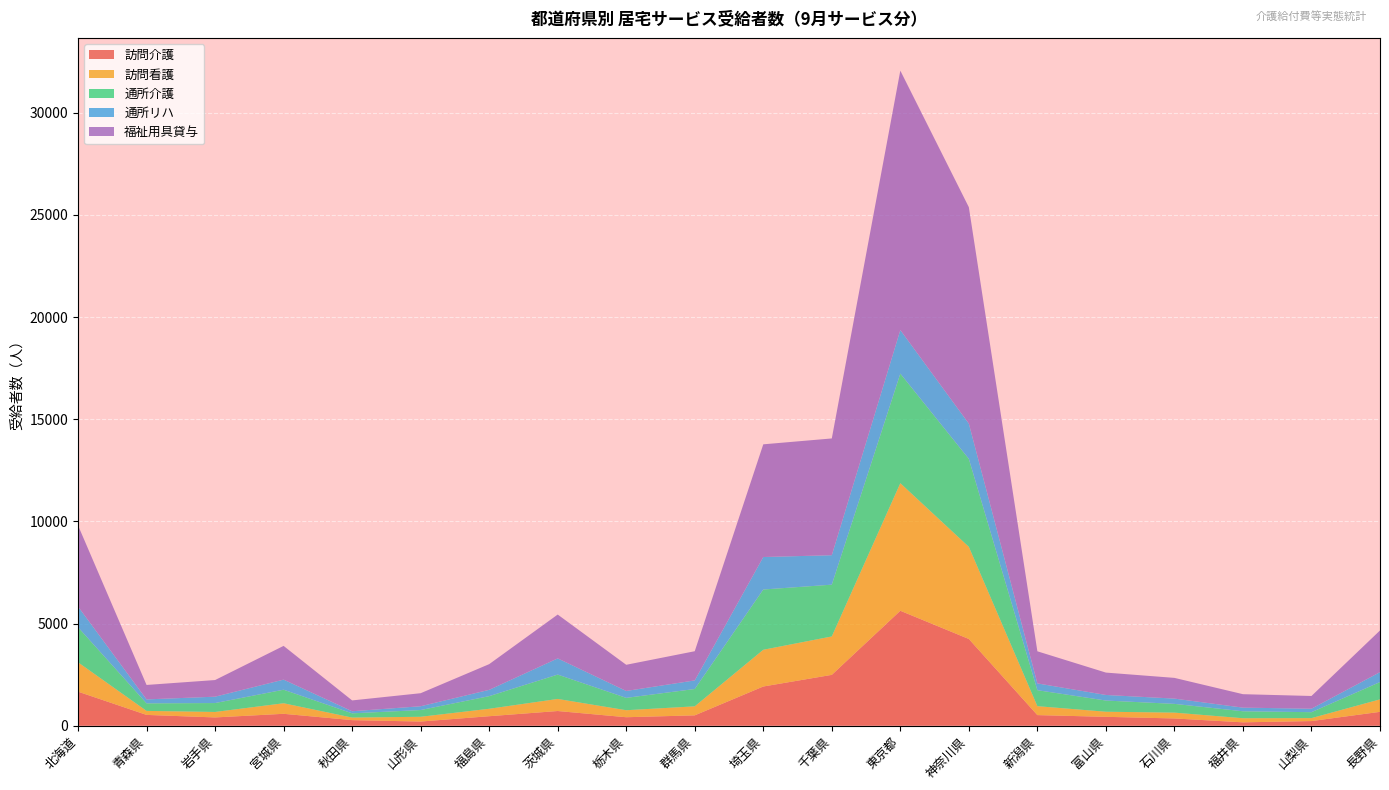

Reading left to right, transcribe all the data shown in this chart.

訪問介護: 1668	530	406	584	274	205	466	720	416	508	1920	2490	5627	4246	520	436	356	166	228	680
訪問看護: 1437	196	268	516	125	233	364	591	343	441	1798	1880	6245	4510	437	249	285	201	145	610
通所介護: 1716	370	436	663	208	330	618	1193	605	849	2950	2535	5364	4306	783	548	429	341	290	848
通所リハ: 1014	193	312	494	102	186	309	792	338	420	1590	1442	2132	1726	332	273	258	178	171	485
福祉用具貸与: 3972	707	814	1651	530	638	1257	2146	1281	1429	5516	5715	12697	10592	1571	1095	1014	658	622	2040